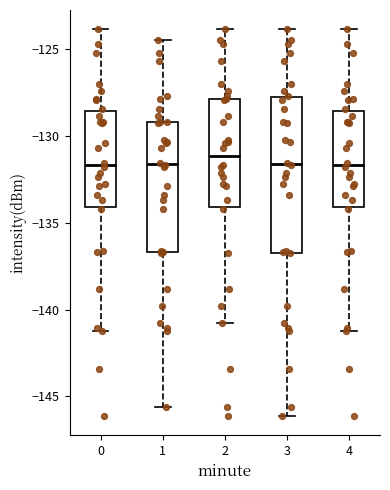

Comparing the boxes themselves (not the whiskers), which one is the tallest?

3